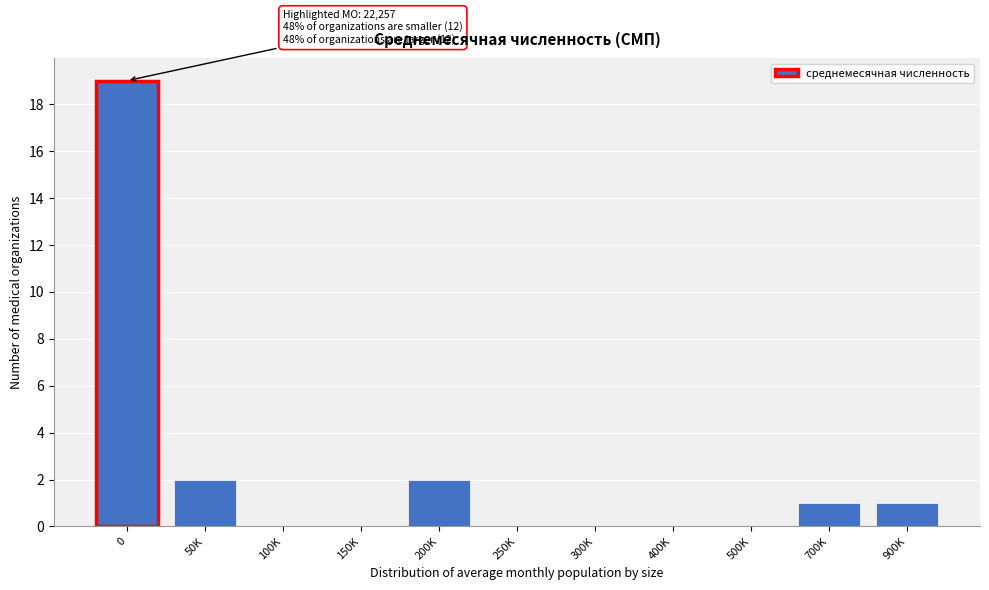

Reading right to left, extract all data points from this chart.

900K=1	700K=1	500K=0	400K=0	300K=0	250K=0	200K=2	150K=0	100K=0	50K=2	0=19